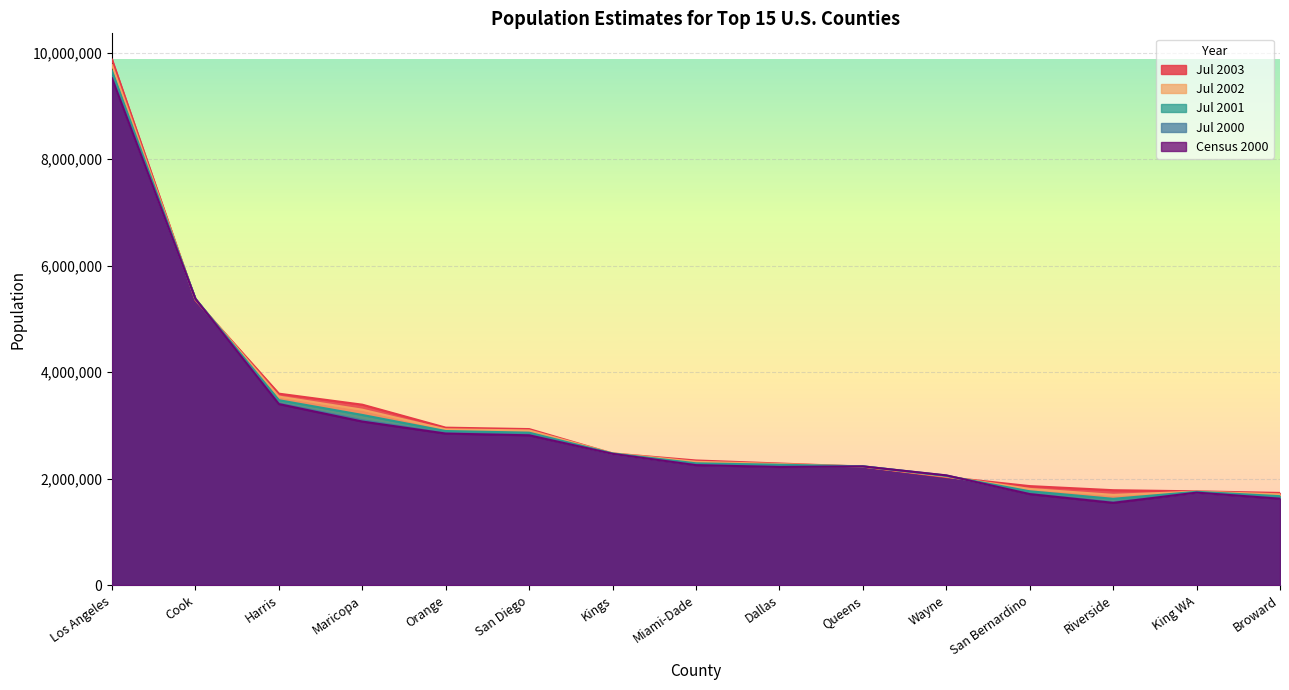

What position from the right is Miami-Dade?

8